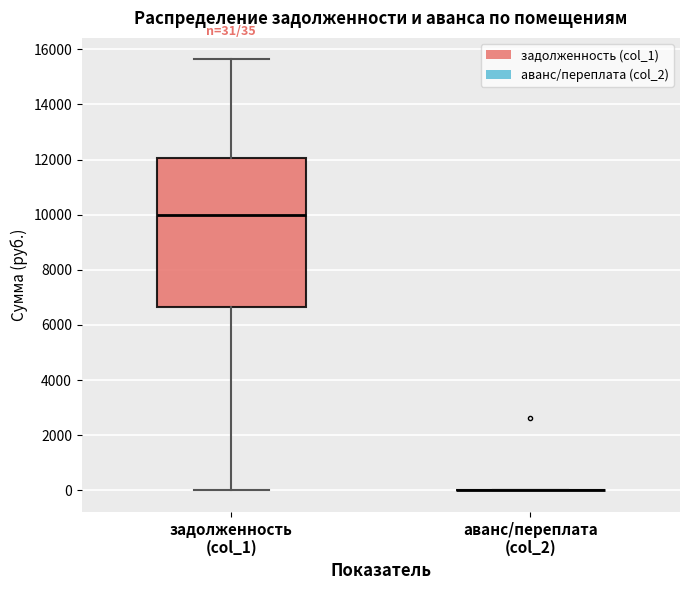

Which box is the tallest, from its lower edge to its upper edge?

задолженность (col_1)